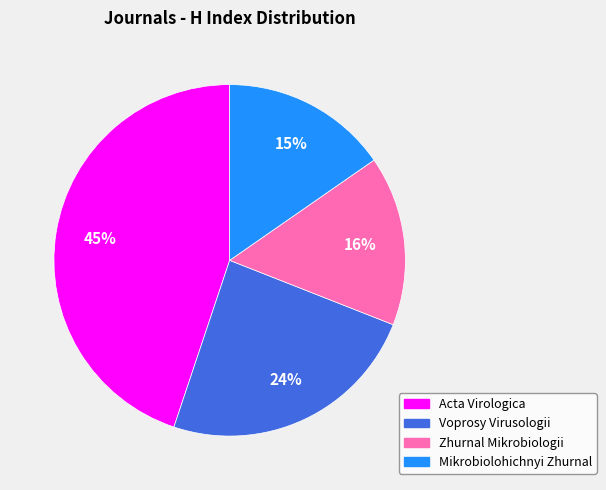

To the nearest percent, what is the average slice percentage?

25%